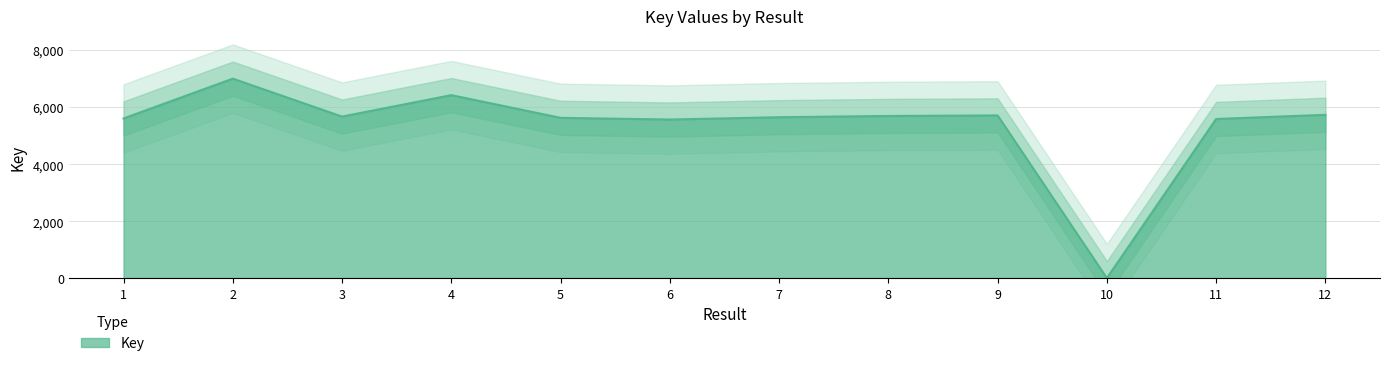

Where is the data nearest to the value 3500?

6